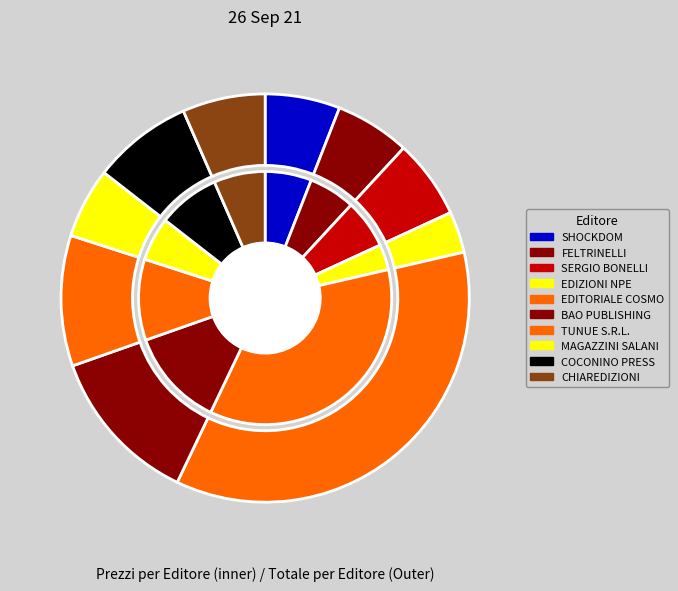

Which category has the smallest portion of the pie?

EDIZIONI NPE